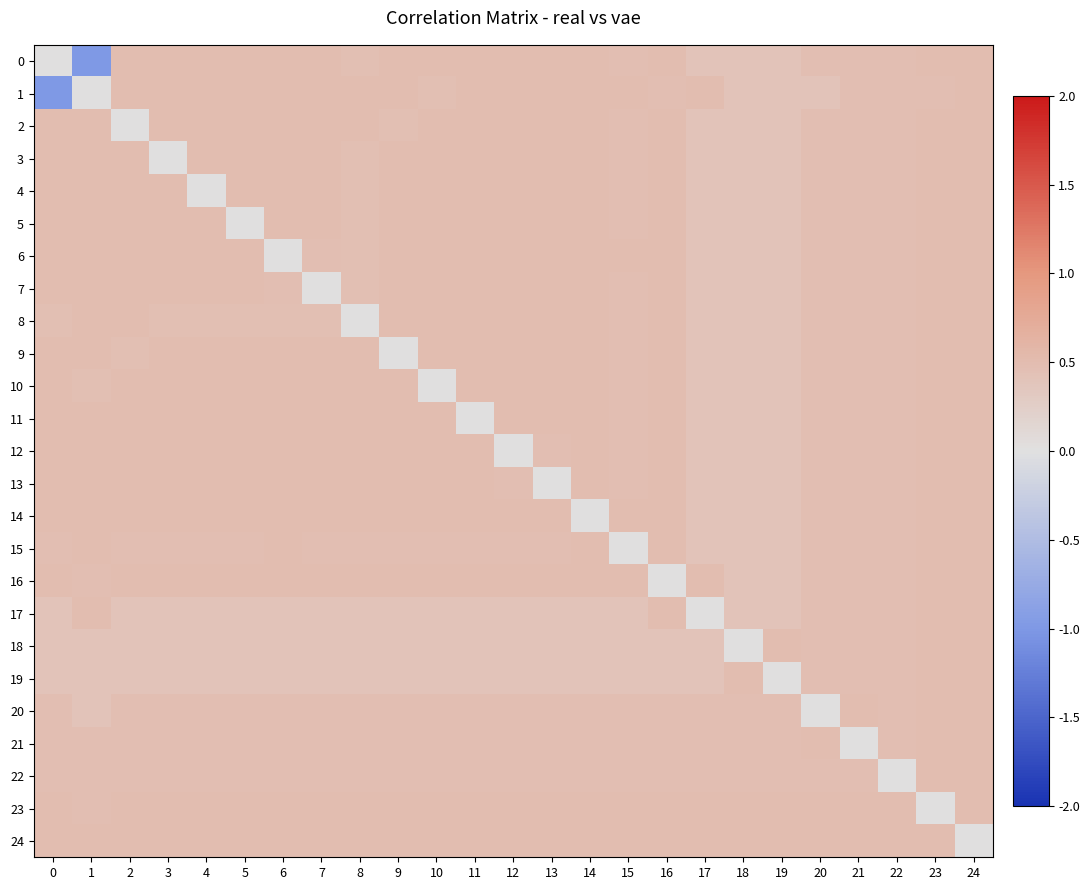

Count the number of data series in this chart.

25